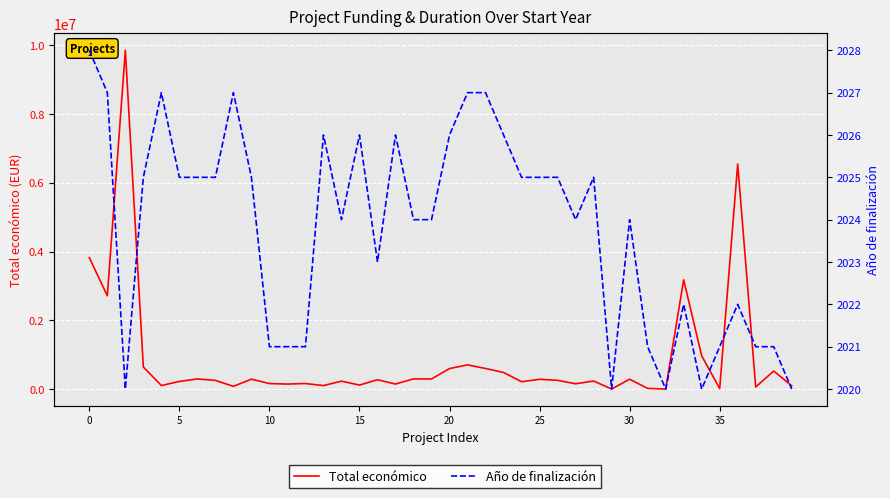

What is the sum of the Total económico values at 28 and 0?

4060614